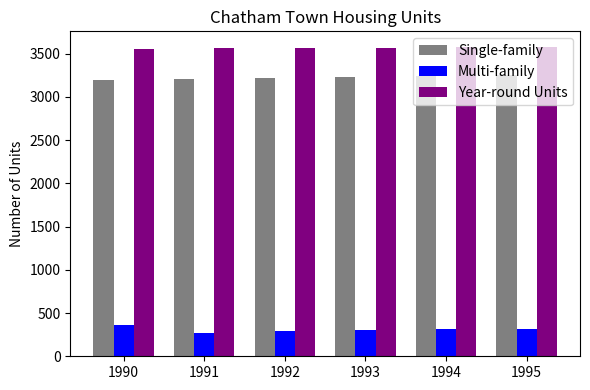

What is the smallest value displayed?

274.2